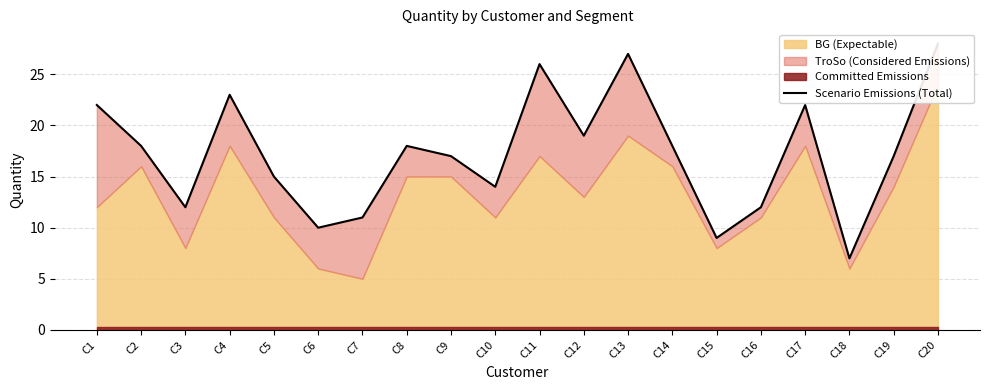

What is the value of the 2nd point from the left?

18